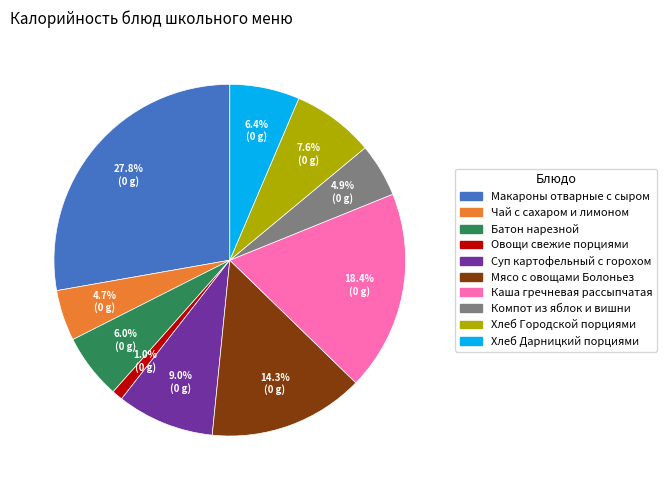

To the nearest percent, what is the combined percentage of Овощи свежие порциями and Мясо с овощами Болоньез?

15%